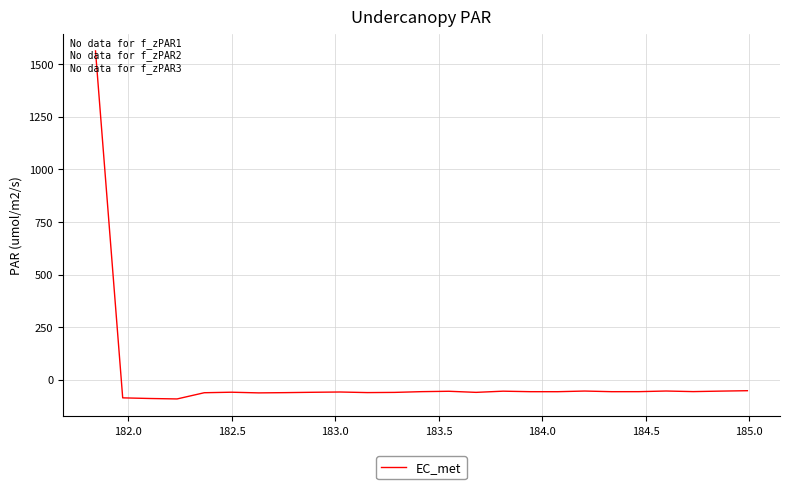

What is the minimum value shown in the chart?

-91.3